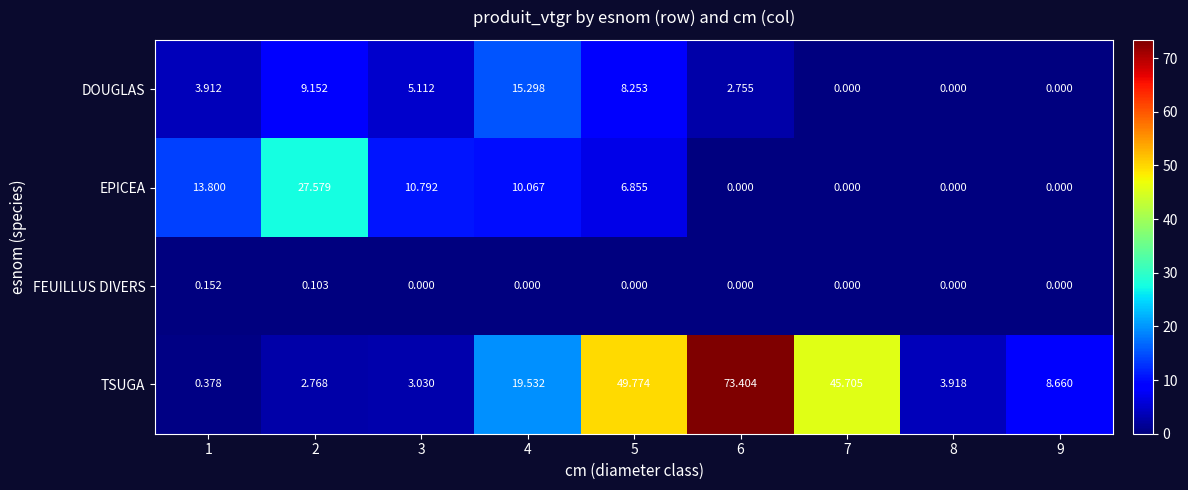

List the series in order of their peak value, highest first.

TSUGA, EPICEA, DOUGLAS, FEUILLUS DIVERS